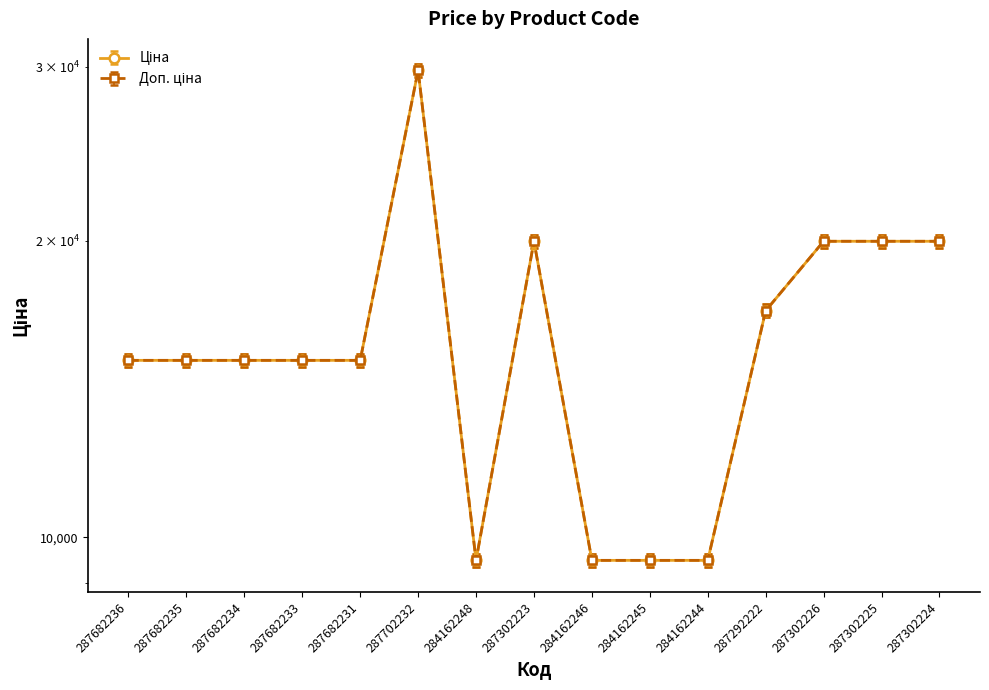

How many values in the Ціна series are below 15120?

4